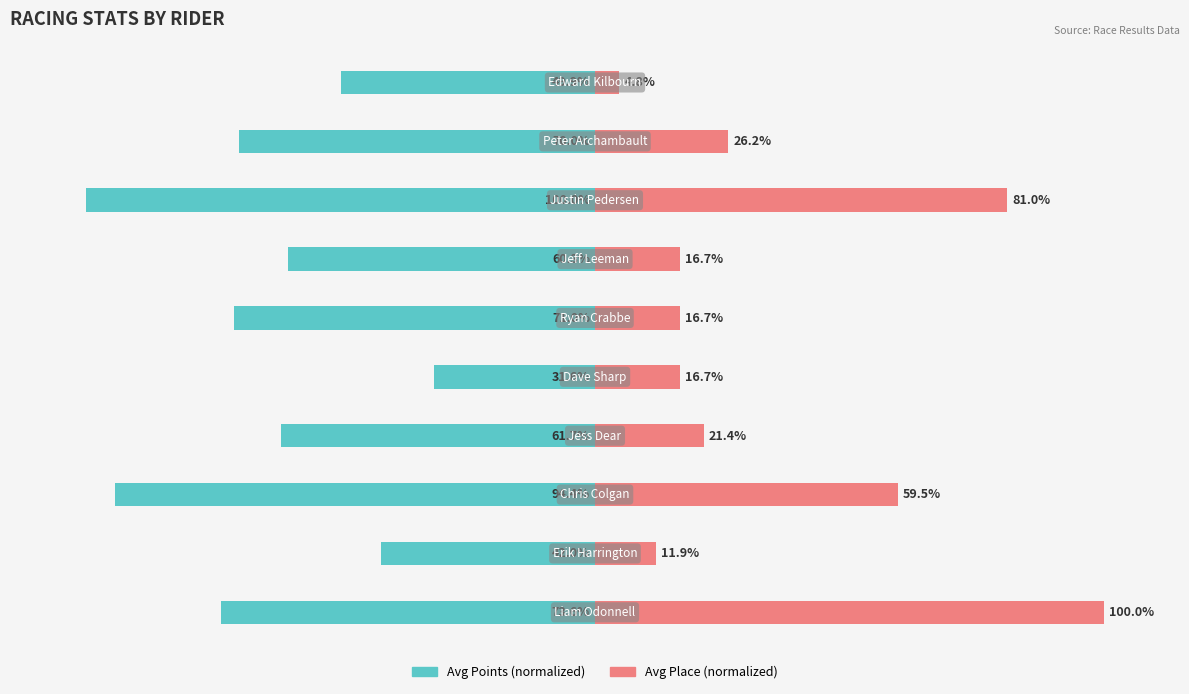

Is it true that Avg Points (normalized) equals -60.3 at 6?

True